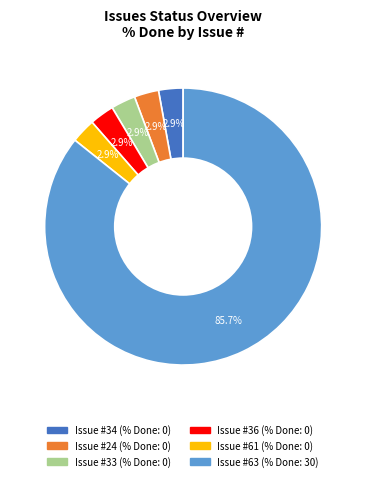

Is there a majority slice in this chart?

Yes